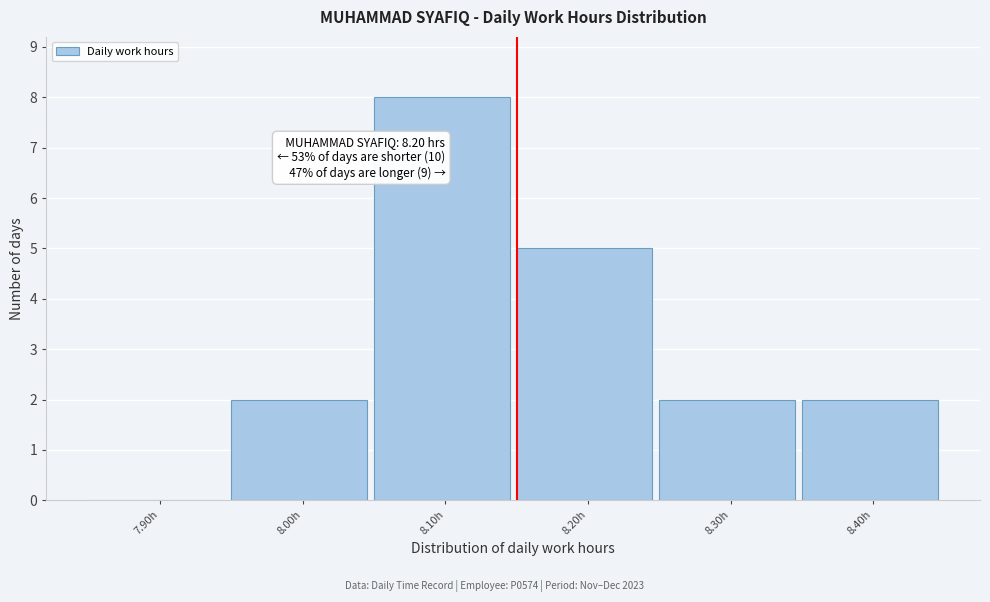

Reading right to left, what are all the values shown in this chart?

8.40h=2	8.30h=2	8.20h=5	8.10h=8	8.00h=2	7.90h=0